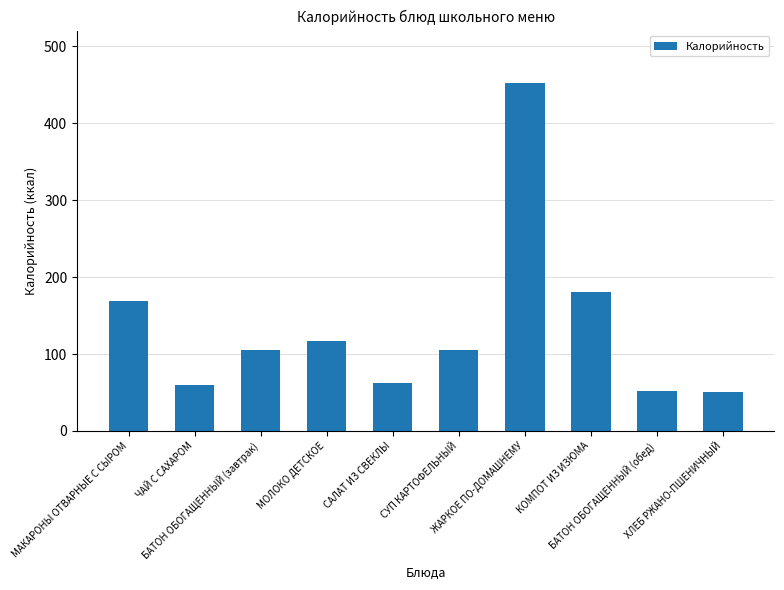

What is the value of the 6th bar from the left?

105.5